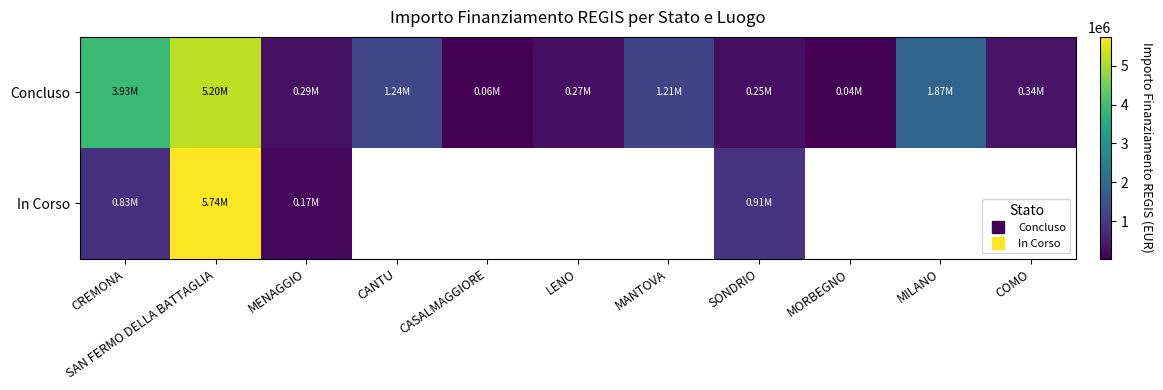

At which category is the sum across all series the highest?

SAN FERMO DELLA BATTAGLIA